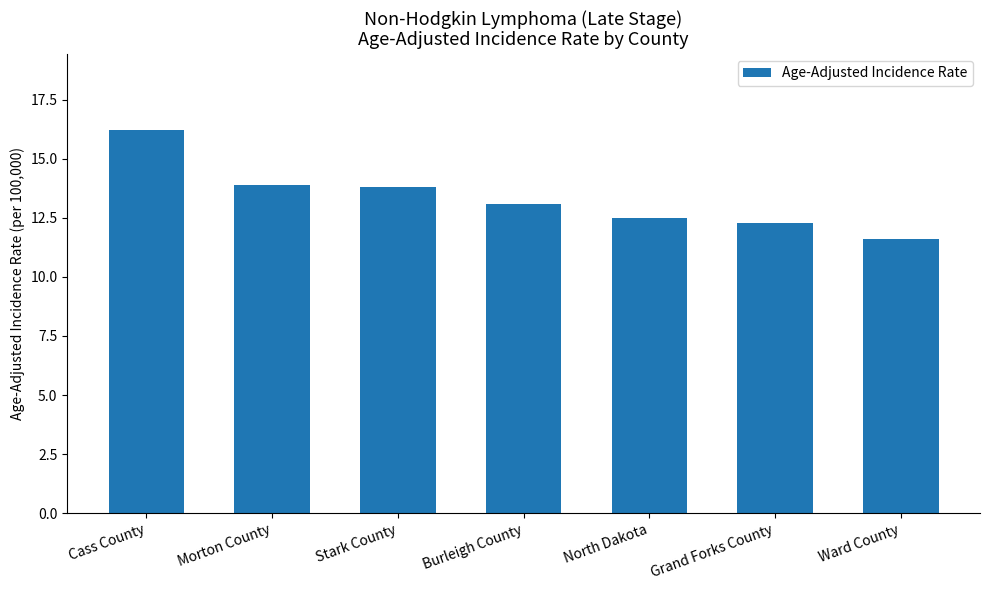

At which category does the chart reach its minimum across all series?

Ward County